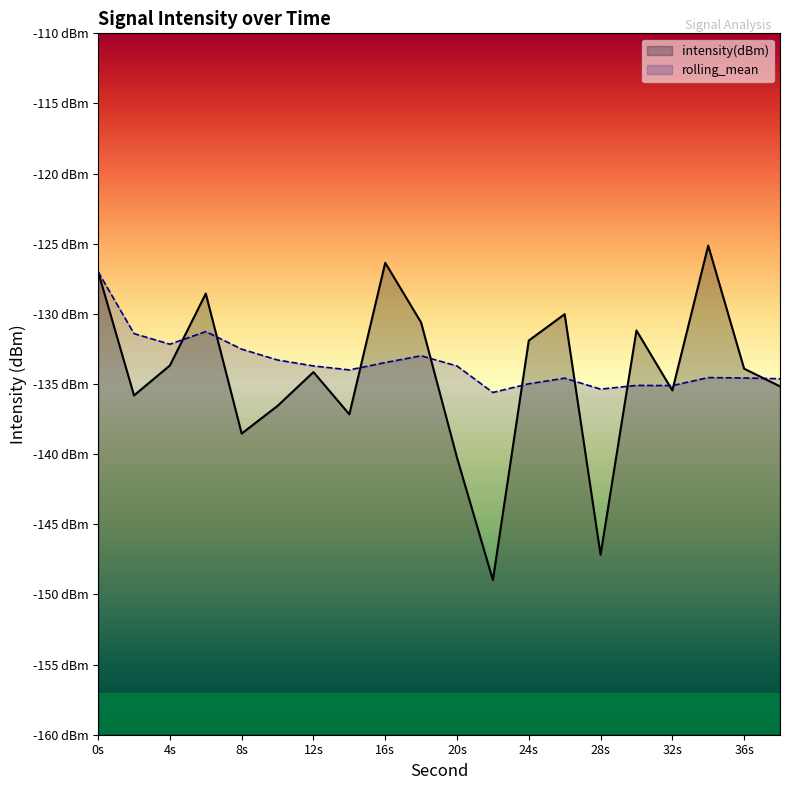

How many values in the intensity(dBm) series exceed -133?

8